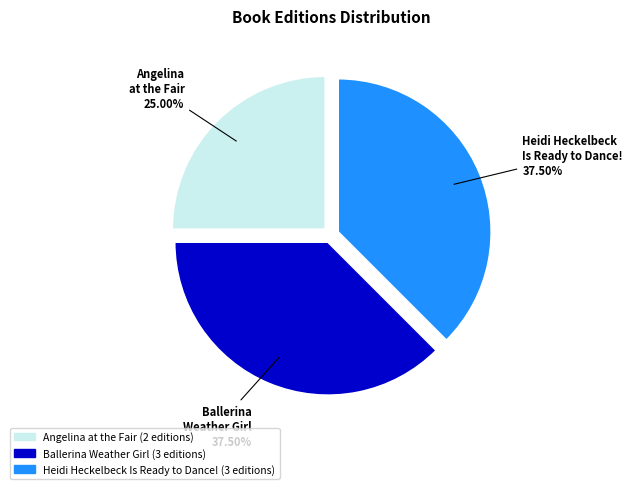

True or false: Ballerina Weather Girl accounts for 50% of the total.

False